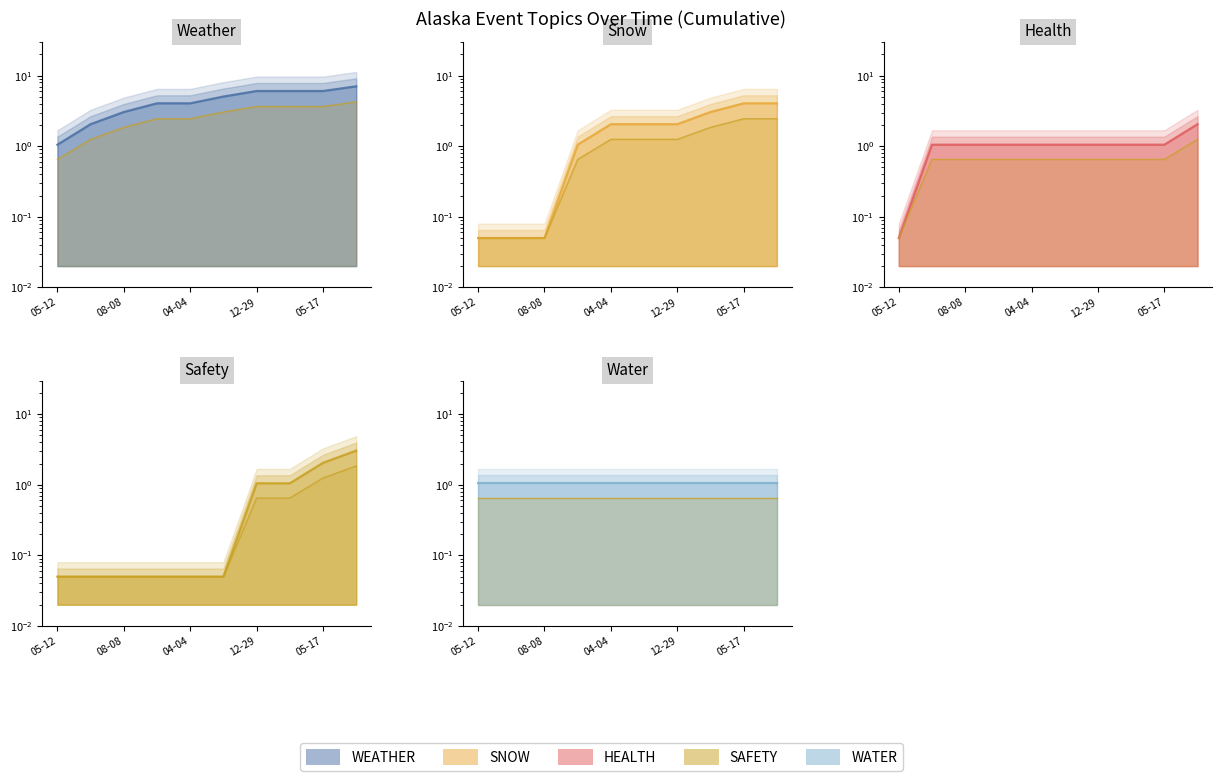

What position from the right is 05-12?

10